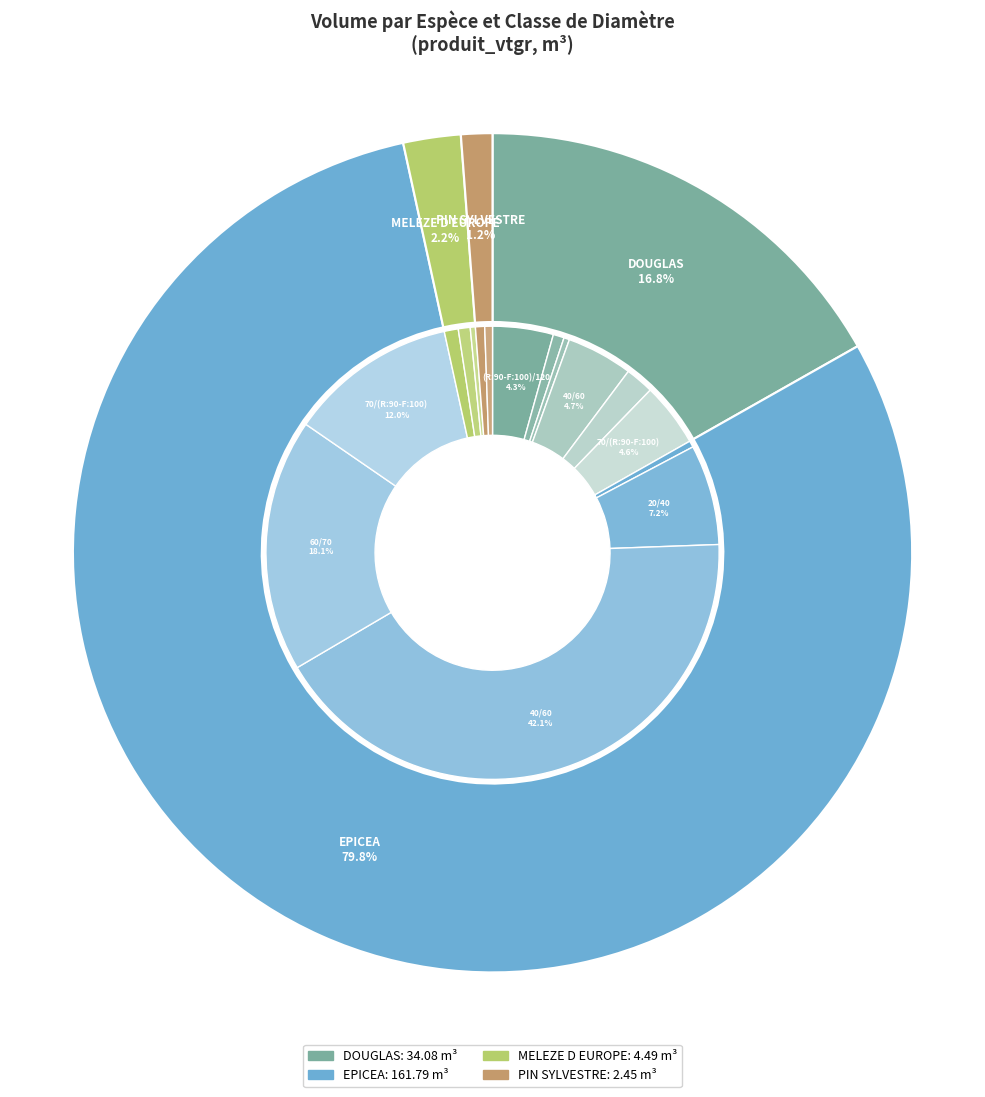

How many slices are in this pie chart?

16